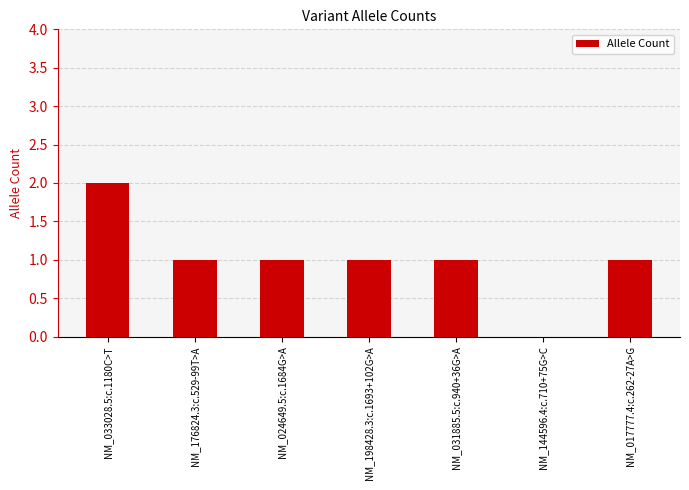

Read the value at NM_031885.5:c.940+36G>A.

1